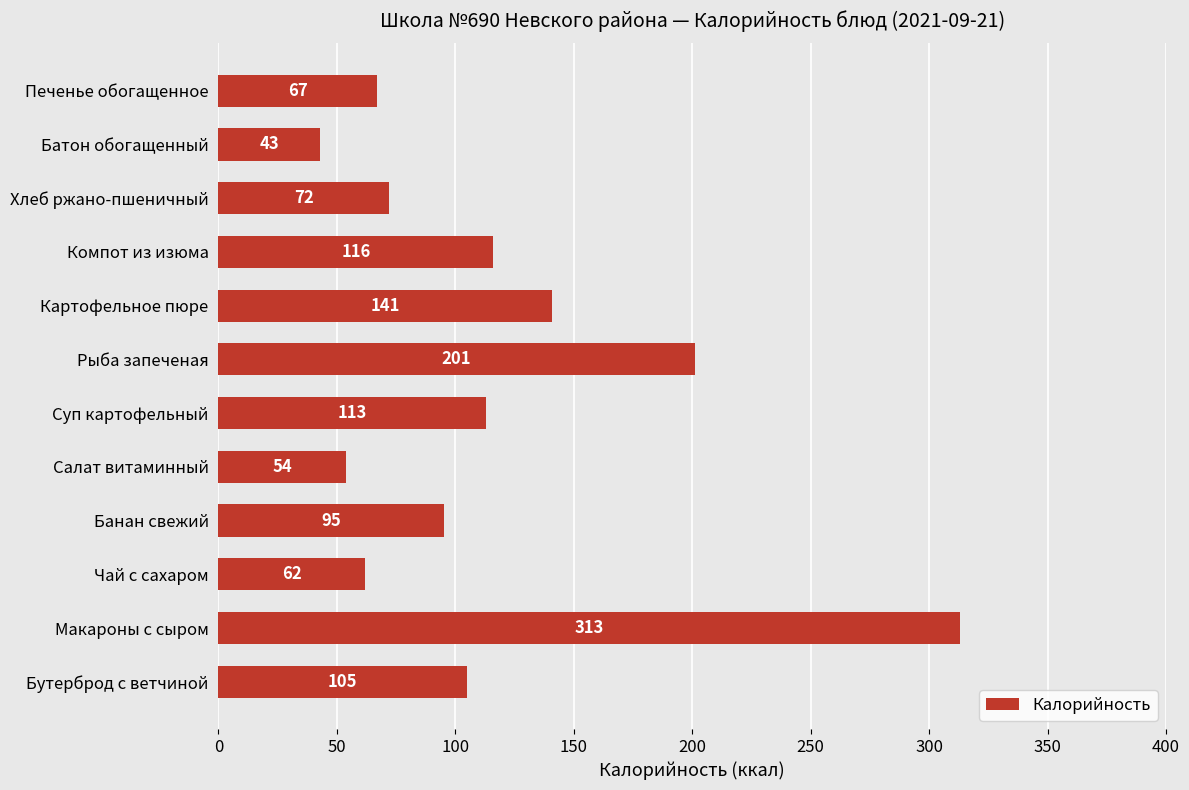

True or false: the data shows 62 at Чай с сахаром.

True